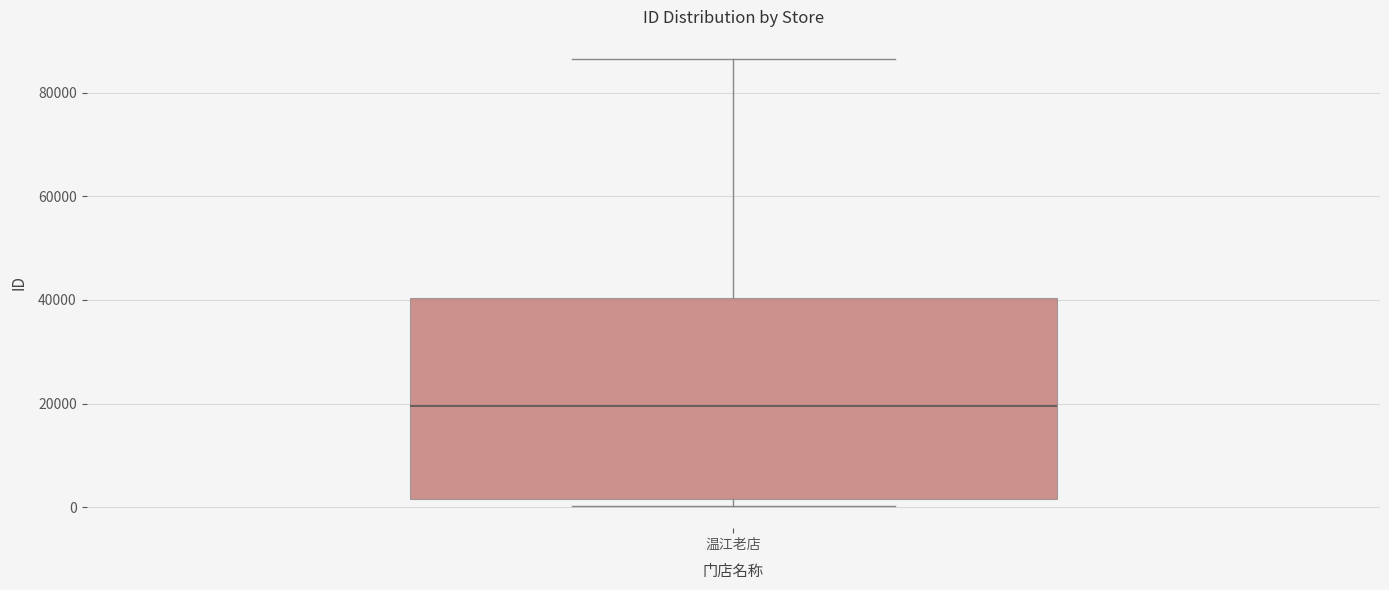

Where does the median line of the box for 温江老店 sit on the y-axis? The values are not printed on the chart, so give them approximately, as read against the axis.

20000